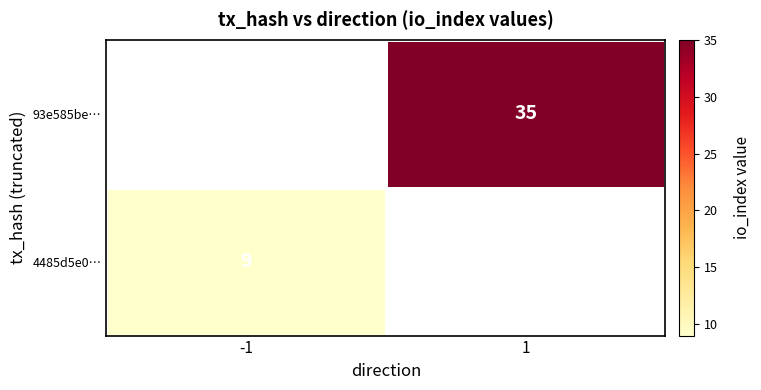

What is the minimum value shown in the chart?

9.0